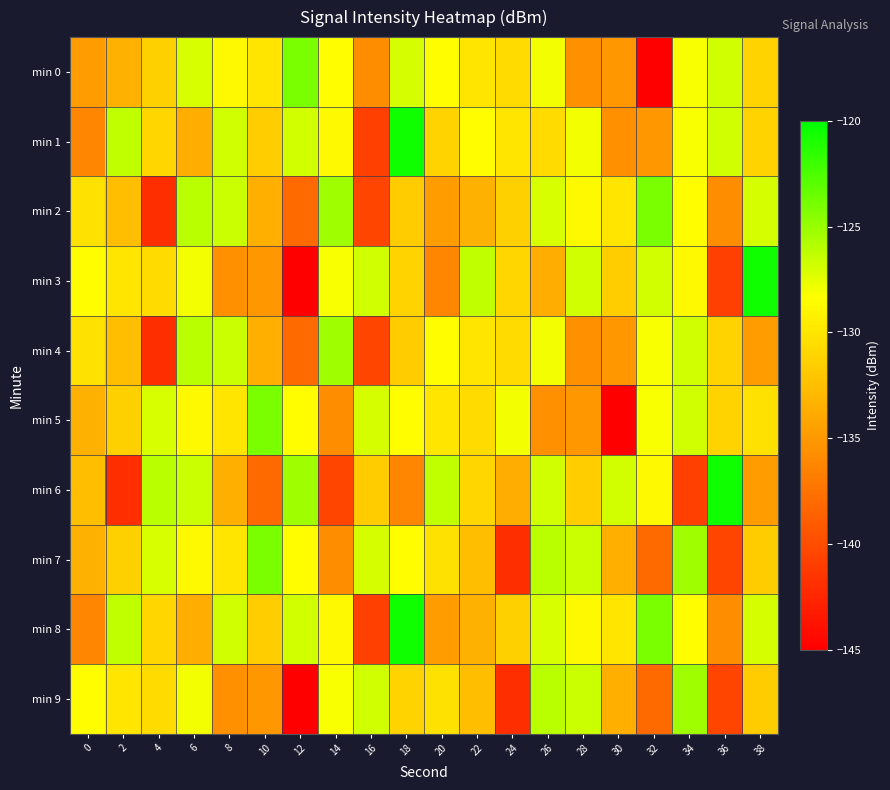

Reading right to left, what are all the values shown in this chart?

min 0: 38=-131.2	36=-126.8	34=-128.2	32=-145.1	30=-135.0	28=-135.6	26=-128.0	24=-130.7	22=-130.0	20=-128.4	18=-127.0	16=-135.8	14=-128.5	12=-124.1	10=-130.1	8=-128.7	6=-127.1	4=-131.3	2=-133.4	0=-134.8
min 1: 38=-131.2	36=-126.8	34=-128.2	32=-135.0	30=-135.6	28=-128.0	26=-130.7	24=-130.0	22=-128.4	20=-131.2	18=-120.5	16=-140.7	14=-128.8	12=-126.9	10=-131.5	8=-126.8	6=-133.6	4=-131.0	2=-126.3	0=-136.2
min 2: 38=-127.0	36=-135.8	34=-128.5	32=-124.1	30=-130.1	28=-128.7	26=-127.1	24=-131.3	22=-133.4	20=-134.8	18=-131.6	16=-140.5	14=-125.3	12=-138.0	10=-133.6	8=-126.6	6=-126.1	4=-142.0	2=-132.5	0=-130.3
min 3: 38=-120.5	36=-140.7	34=-128.8	32=-126.9	30=-131.5	28=-126.8	26=-133.6	24=-131.0	22=-126.3	20=-136.2	18=-131.2	16=-126.8	14=-128.2	12=-145.1	10=-135.0	8=-135.6	6=-128.0	4=-130.7	2=-130.0	0=-128.4
min 4: 38=-134.8	36=-131.2	34=-126.8	32=-128.2	30=-135.0	28=-135.6	26=-128.0	24=-130.7	22=-130.0	20=-128.4	18=-131.6	16=-140.5	14=-125.3	12=-138.0	10=-133.6	8=-126.6	6=-126.1	4=-142.0	2=-132.5	0=-130.3
min 5: 38=-130.3	36=-131.2	34=-126.8	32=-128.2	30=-145.1	28=-135.0	26=-135.6	24=-128.0	22=-130.7	20=-130.0	18=-128.4	16=-127.0	14=-135.8	12=-128.5	10=-124.1	8=-130.1	6=-128.7	4=-127.1	2=-131.3	0=-133.4
min 6: 38=-134.8	36=-120.5	34=-140.7	32=-128.8	30=-126.9	28=-131.5	26=-126.8	24=-133.6	22=-131.0	20=-126.3	18=-136.2	16=-131.6	14=-140.5	12=-125.3	10=-138.0	8=-133.6	6=-126.6	4=-126.1	2=-142.0	0=-132.5
min 7: 38=-131.6	36=-140.5	34=-125.3	32=-138.0	30=-133.6	28=-126.6	26=-126.1	24=-142.0	22=-132.5	20=-130.3	18=-128.4	16=-127.0	14=-135.8	12=-128.5	10=-124.1	8=-130.1	6=-128.7	4=-127.1	2=-131.3	0=-133.4
min 8: 38=-127.0	36=-135.8	34=-128.5	32=-124.1	30=-130.1	28=-128.7	26=-127.1	24=-131.3	22=-133.4	20=-134.8	18=-120.5	16=-140.7	14=-128.8	12=-126.9	10=-131.5	8=-126.8	6=-133.6	4=-131.0	2=-126.3	0=-136.2
min 9: 38=-131.6	36=-140.5	34=-125.3	32=-138.0	30=-133.6	28=-126.6	26=-126.1	24=-142.0	22=-132.5	20=-130.3	18=-131.2	16=-126.8	14=-128.2	12=-145.1	10=-135.0	8=-135.6	6=-128.0	4=-130.7	2=-130.0	0=-128.4